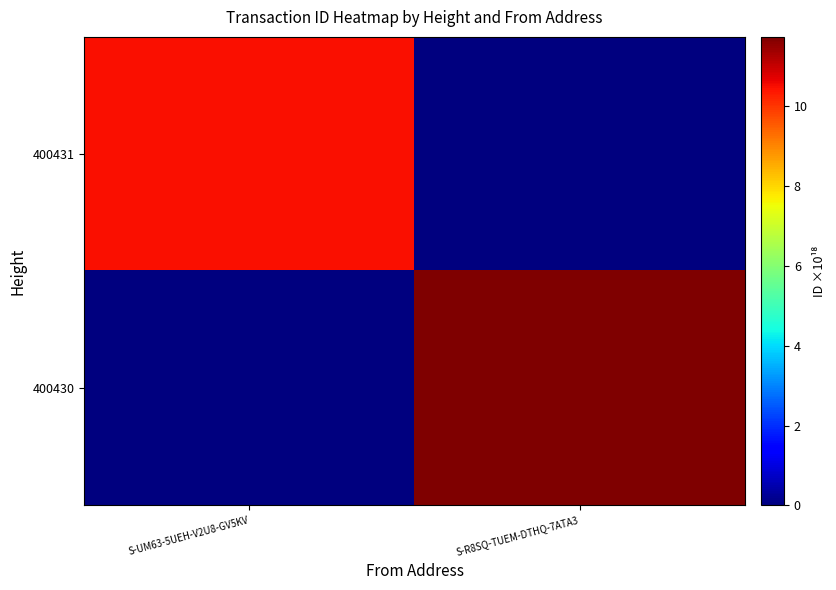

Which series has the largest range (max minus min)?

400430